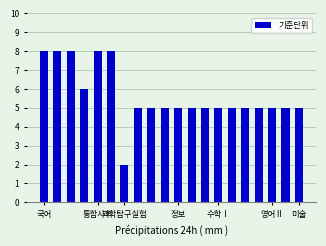

What is the value of the 20th bar from the left?

5